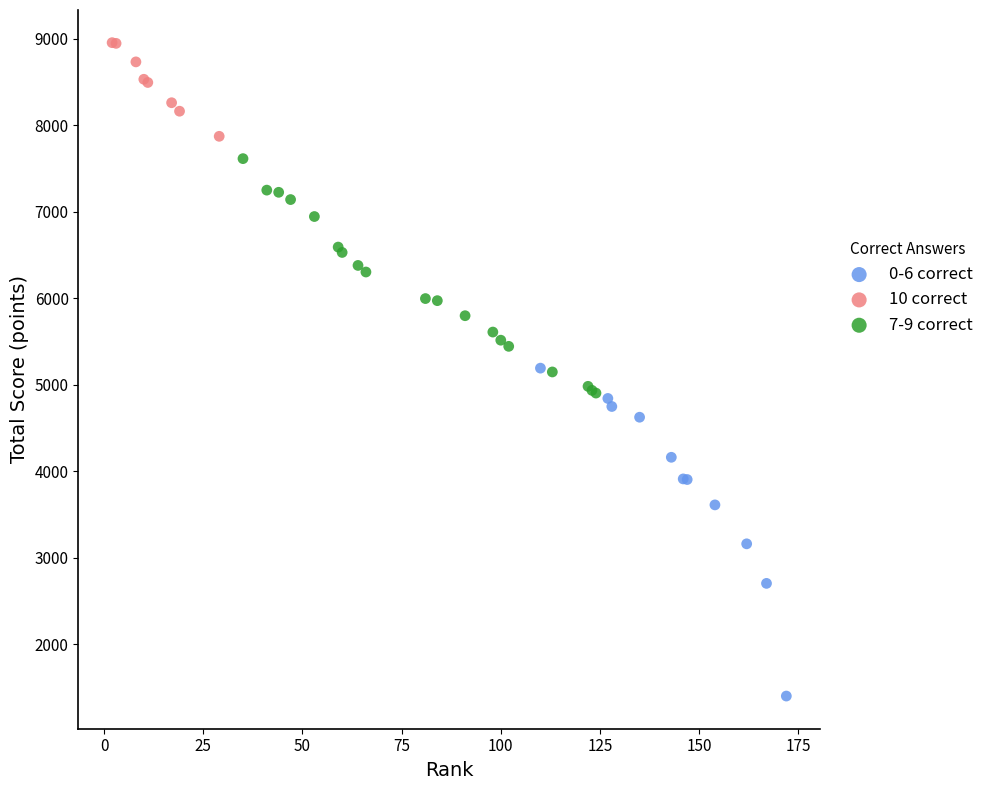

Which series reaches the minimum Y coordinate?

0-6 correct